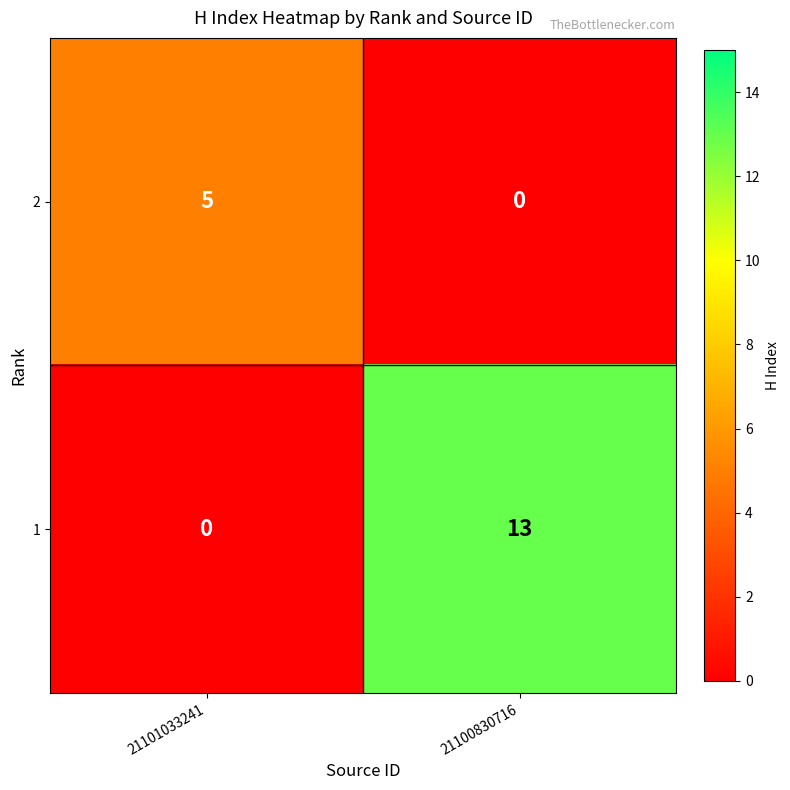

What is the sum of all 1 values?

13